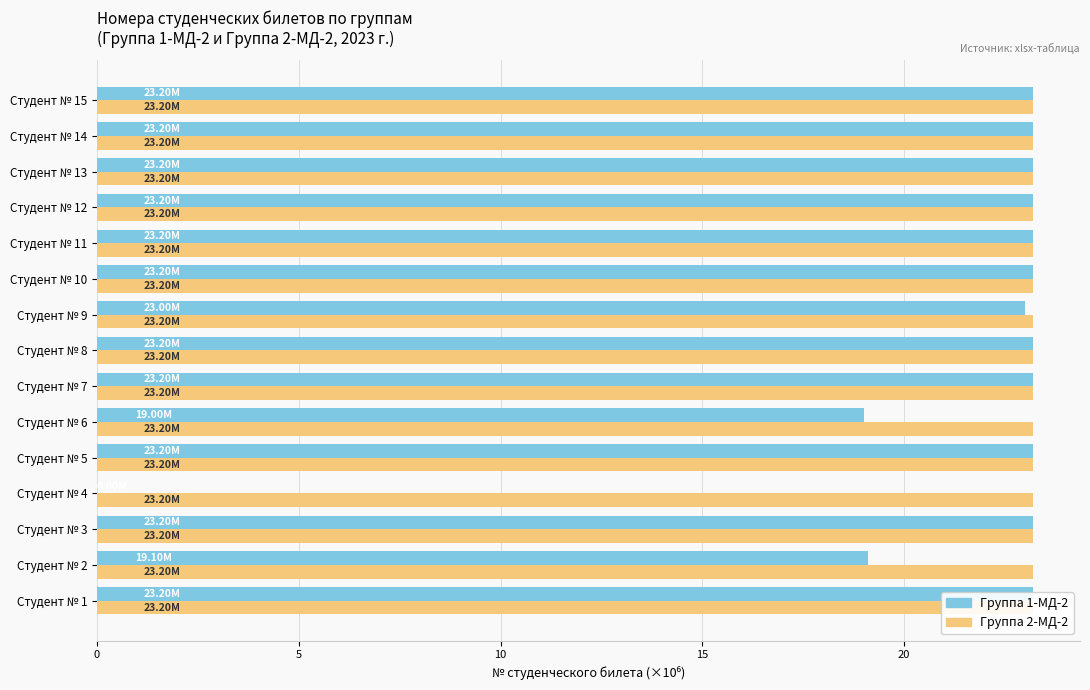

True or false: Группа 1-МД-2 has a value of 36.6 at Студент № 13.

False